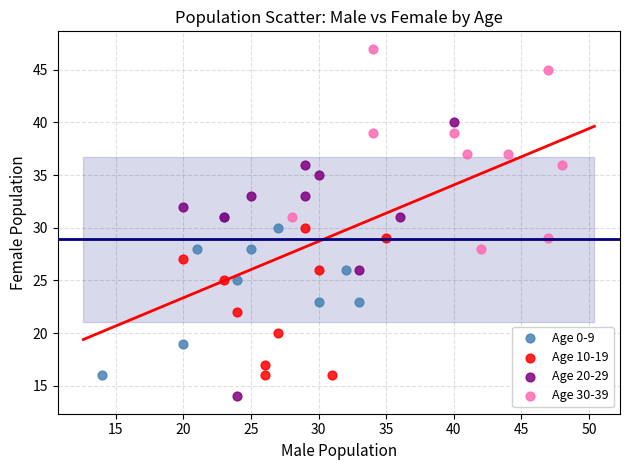

Which series has the widest spread of Y values?

Age 20-29